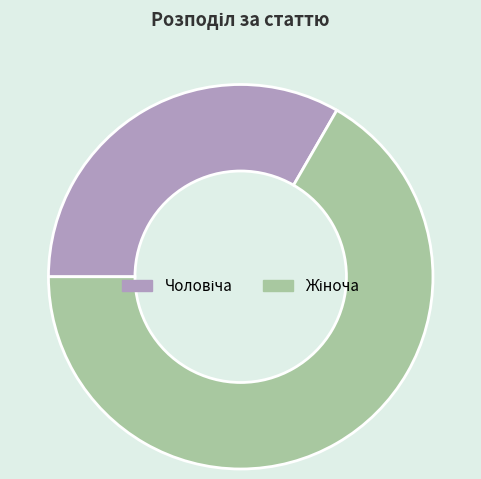

True or false: Жіноча accounts for 81% of the total.

False